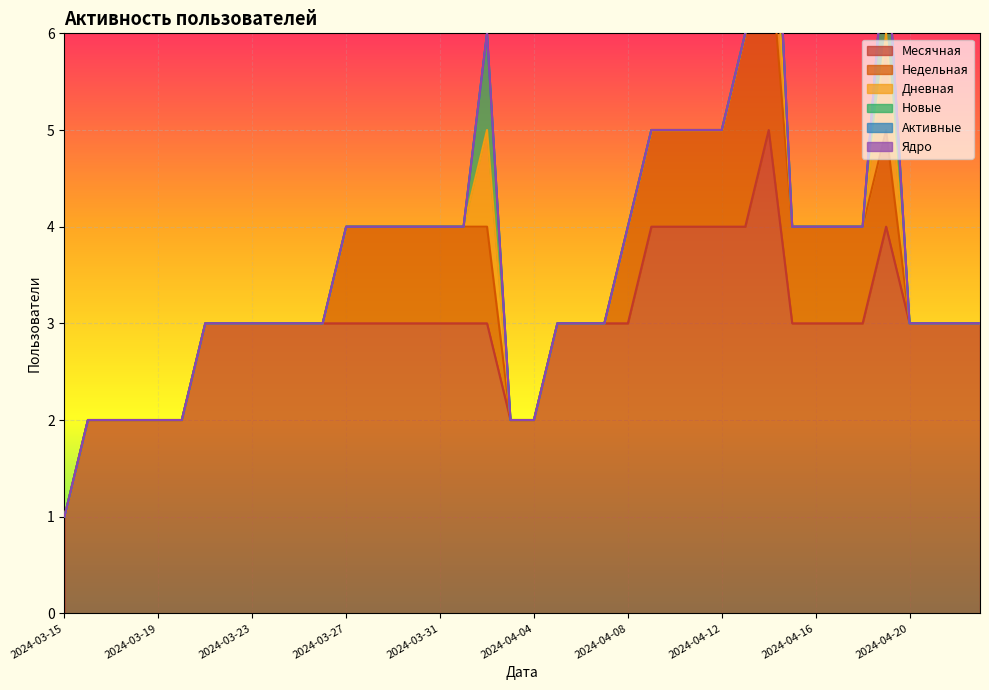

Is it true that Месячная equals 5 at 2024-03-31?

False